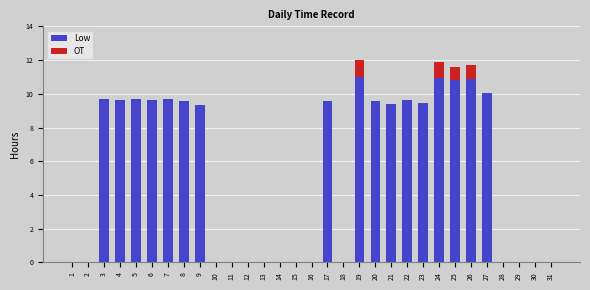

What are all the series names shown in the legend?

Low, OT